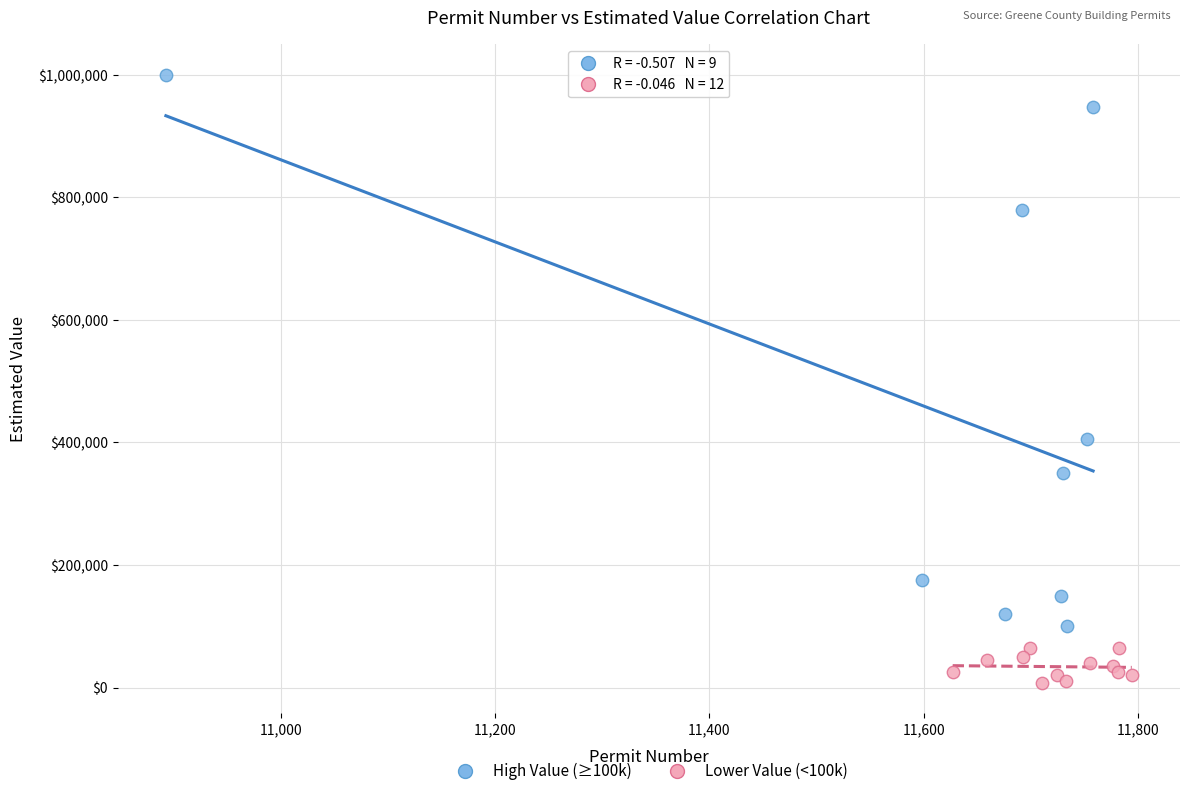

Which series has the widest spread of Y values?

High Value (≥100k)